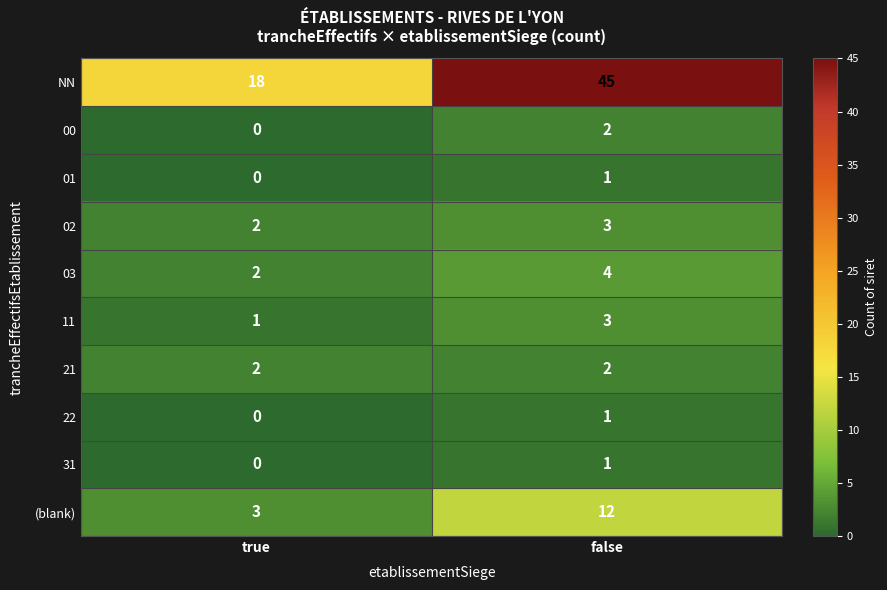

What is the sum of all 02 values?

5